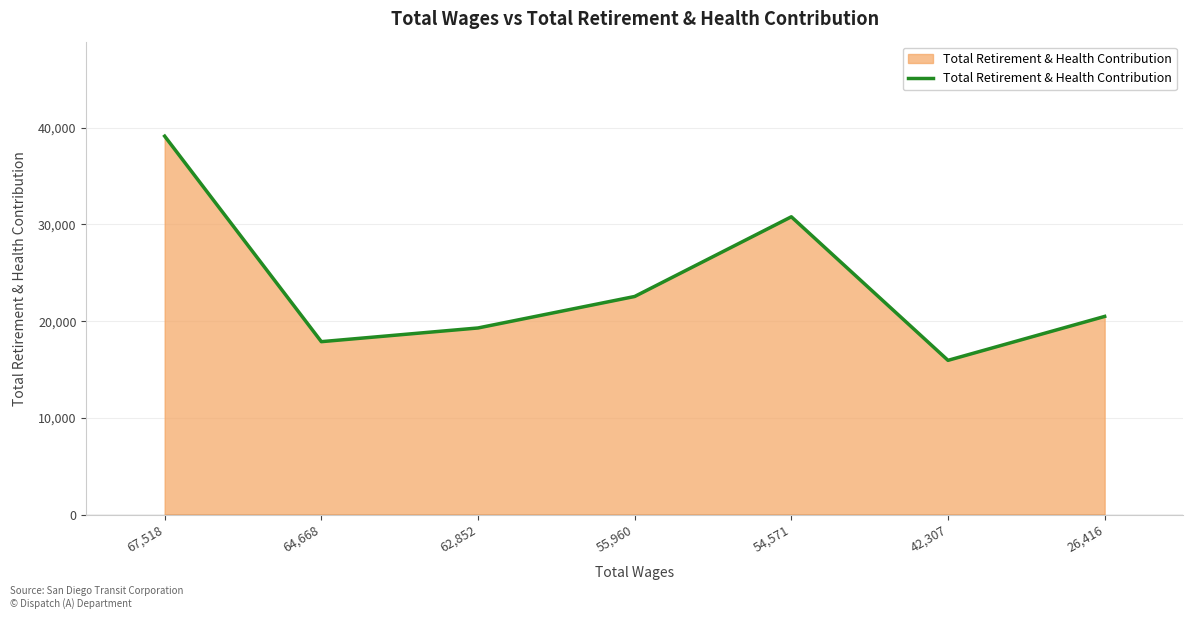

Approximately how many times larger is the value at 62,852 compared to 54,571?

0.6